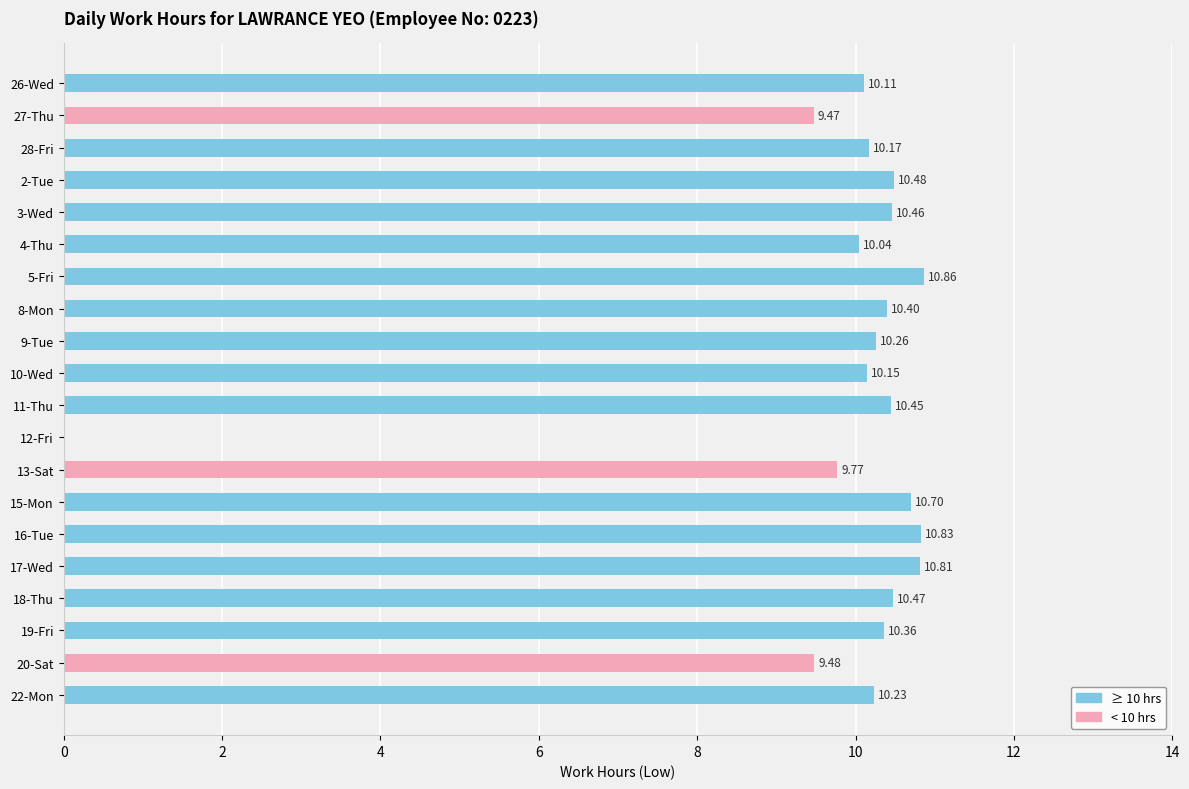

What is the sum of all values?

195.5